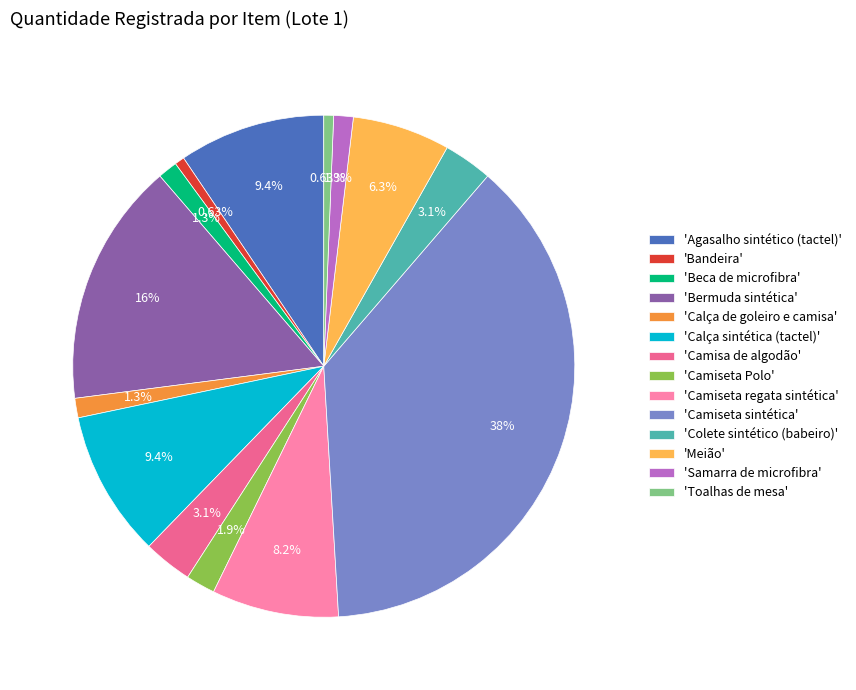

Is the sum of 'Colete sintético (babeiro)' and 'Camiseta sintética' greater than half?

No